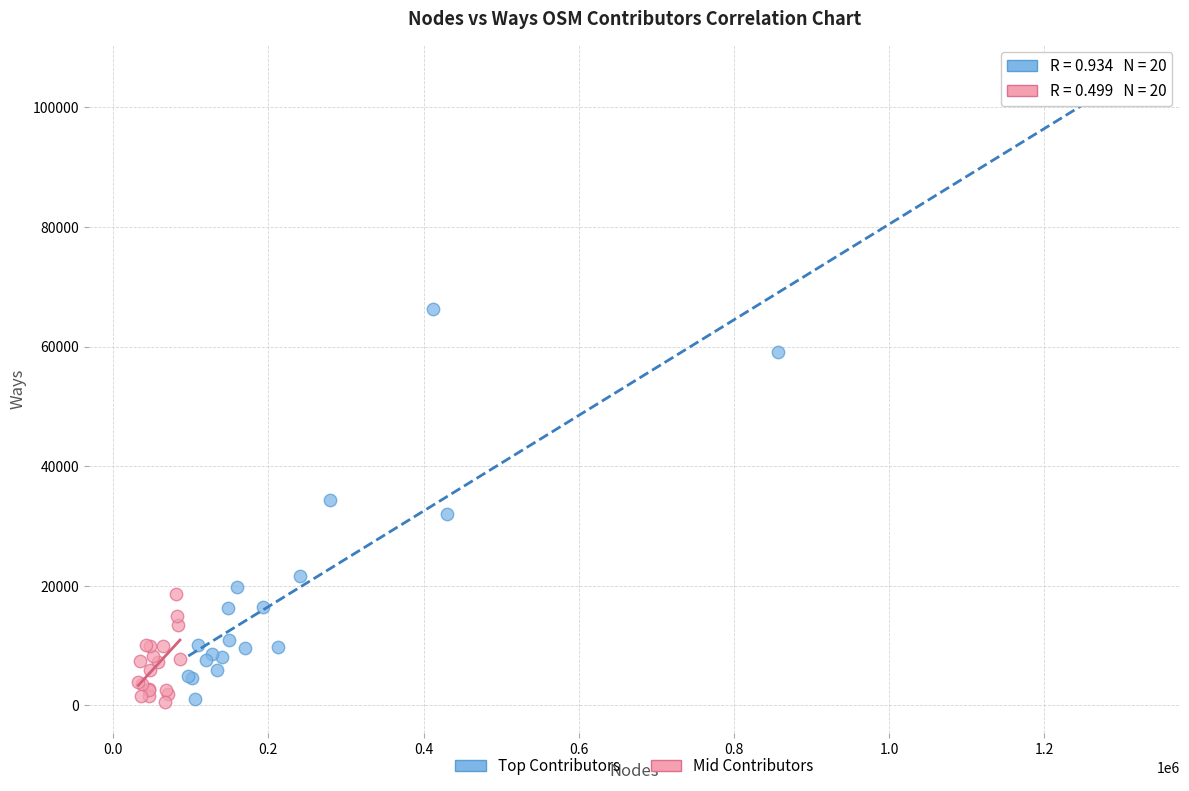

Which series reaches the maximum Y coordinate?

Top Contributors